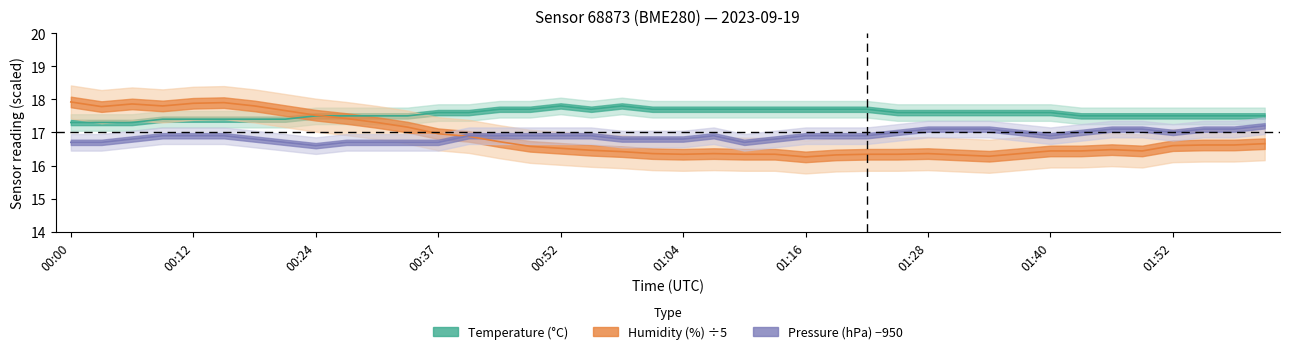

What is the difference between the maximum and minimum values in the humidity series?

1.7